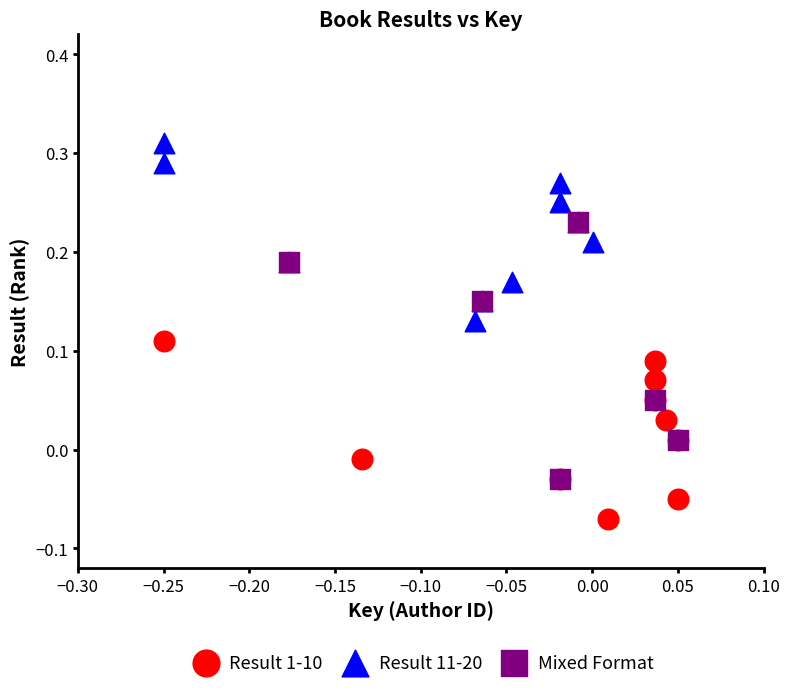

Which series contains the highest Y value?

Result 11-20